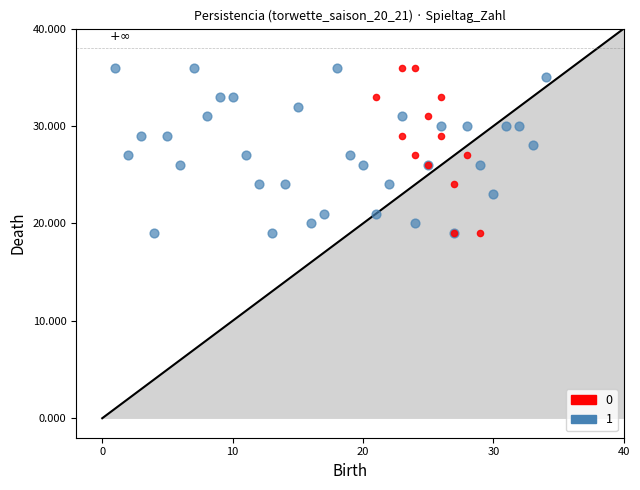

What are all the series names shown in the legend?

0, 1